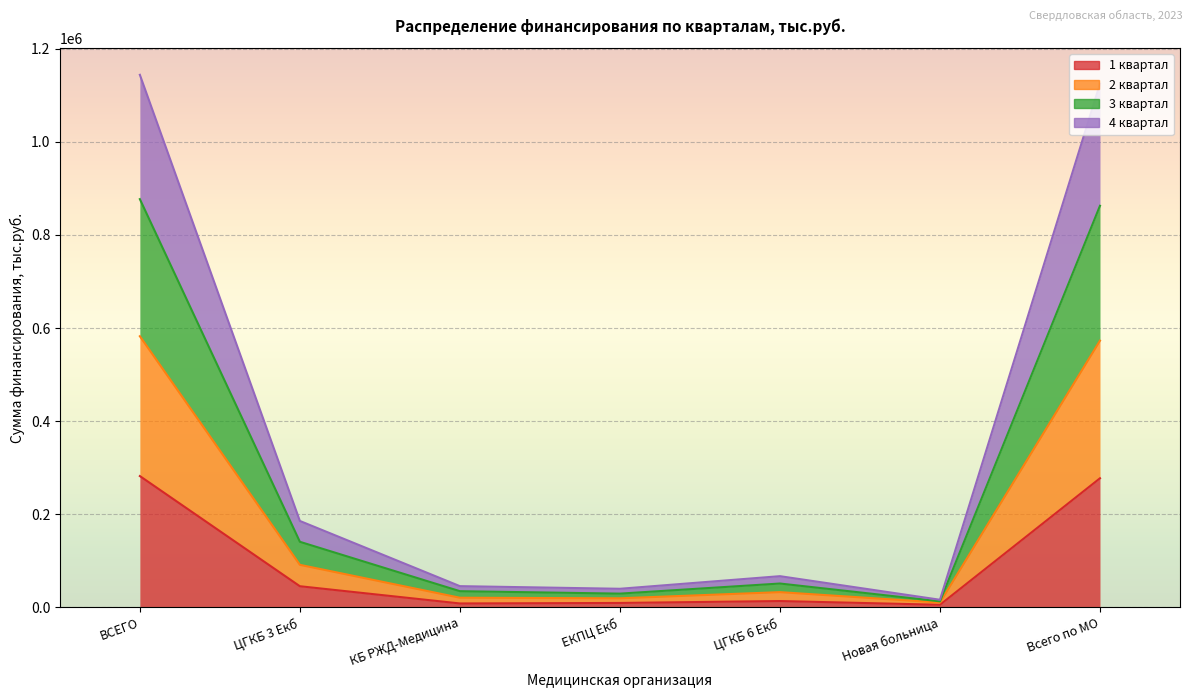

Where is the first local minimum for 2 квартал?

ЕКПЦ Екб